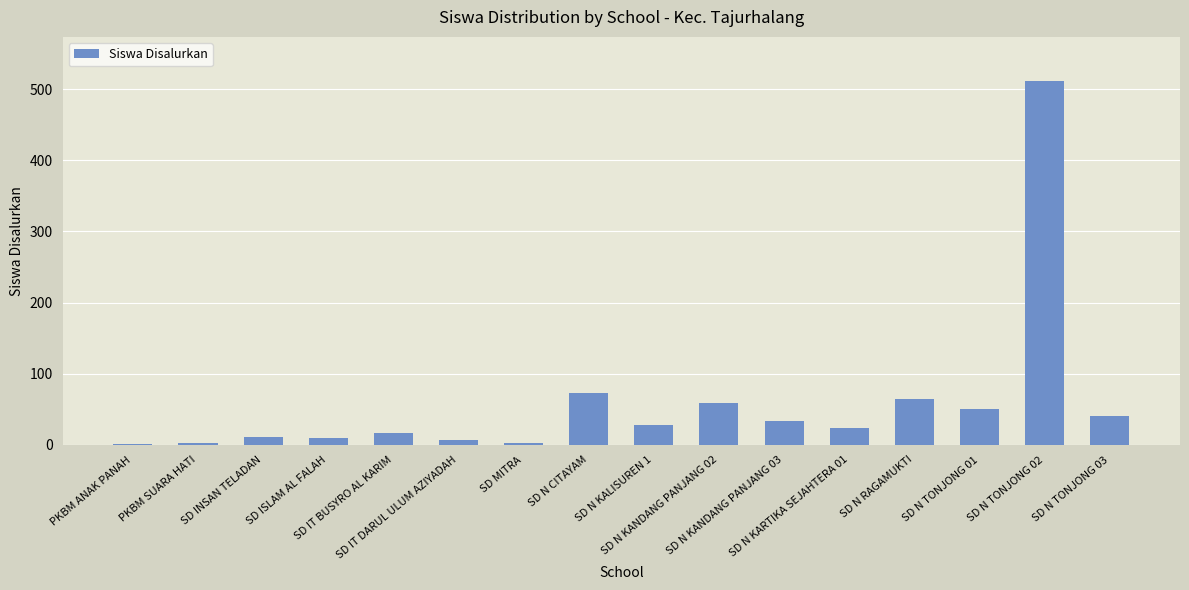

What is the sum of all values?

935